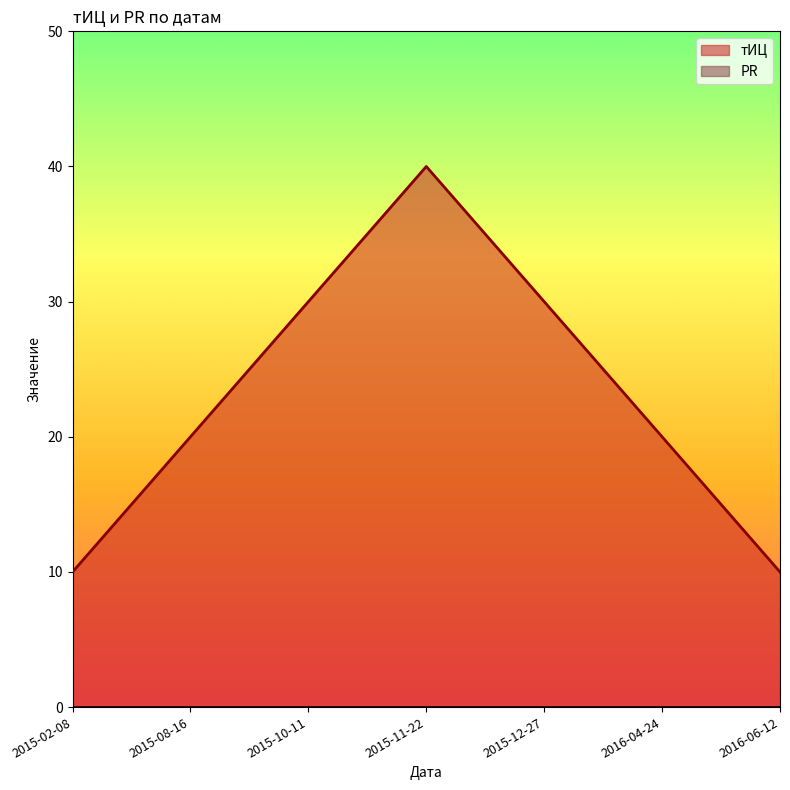

What is the difference between the maximum and minimum values?

30